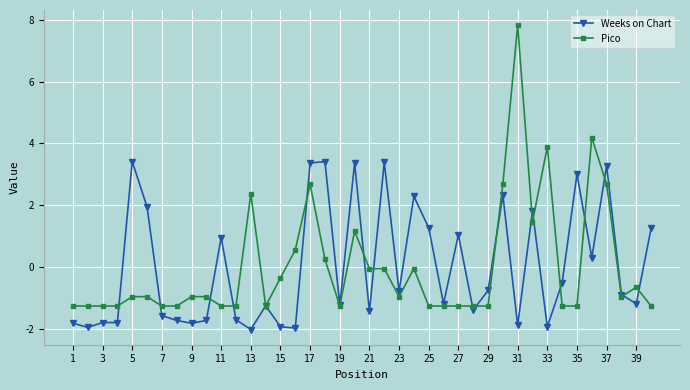

What is the minimum value shown in the chart?

-2.0